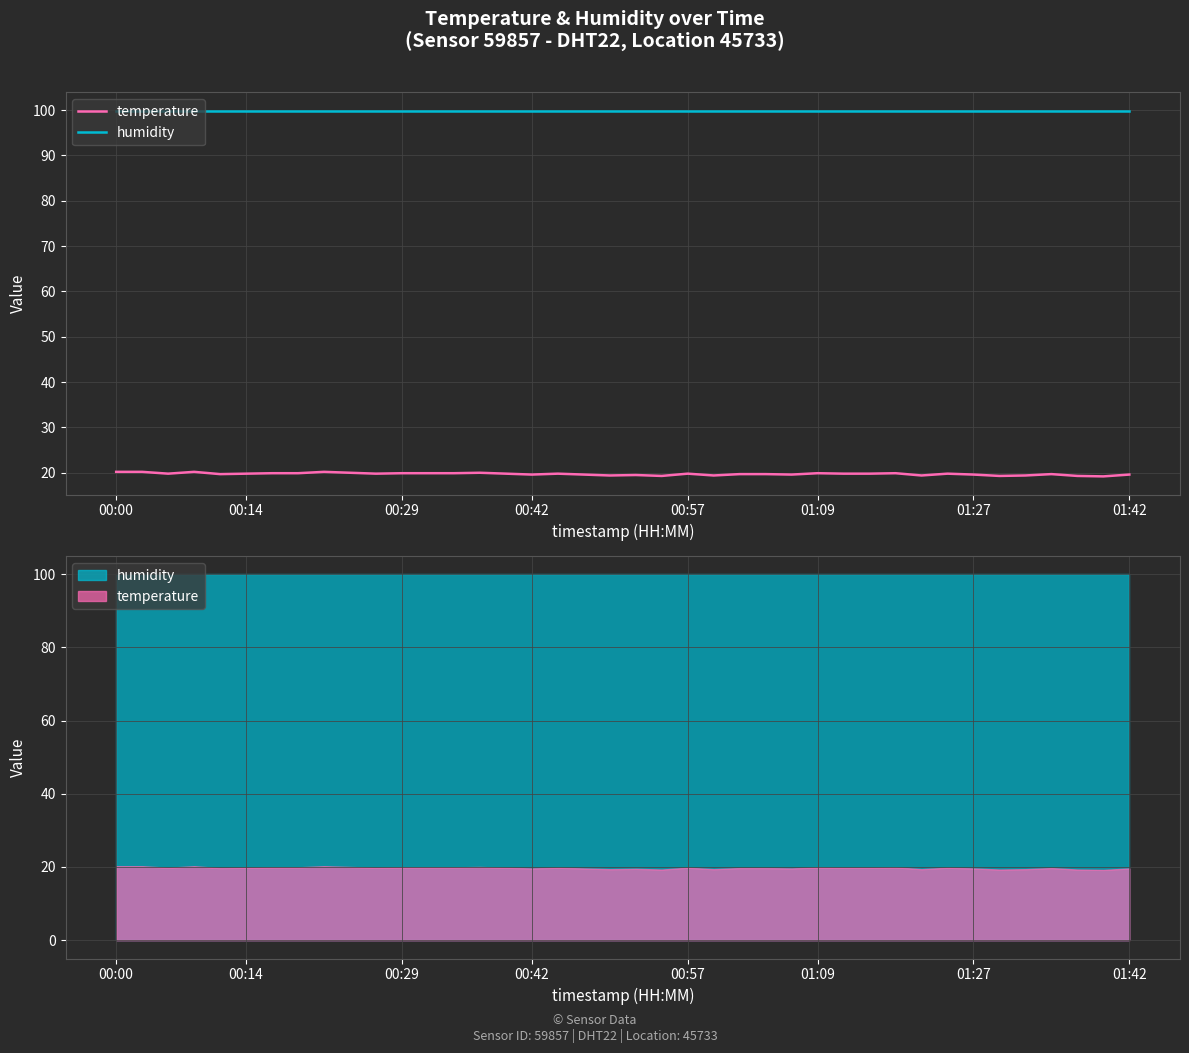

How many lines are shown in the chart?

2